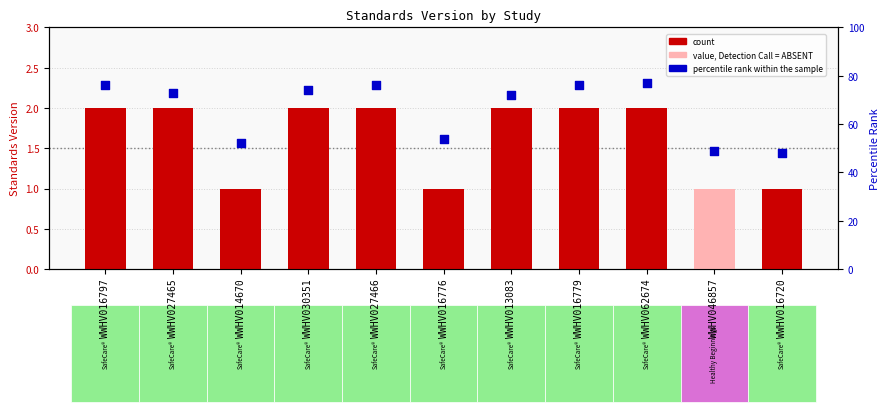

What are all the series names shown in the legend?

count, percentile rank within the sample